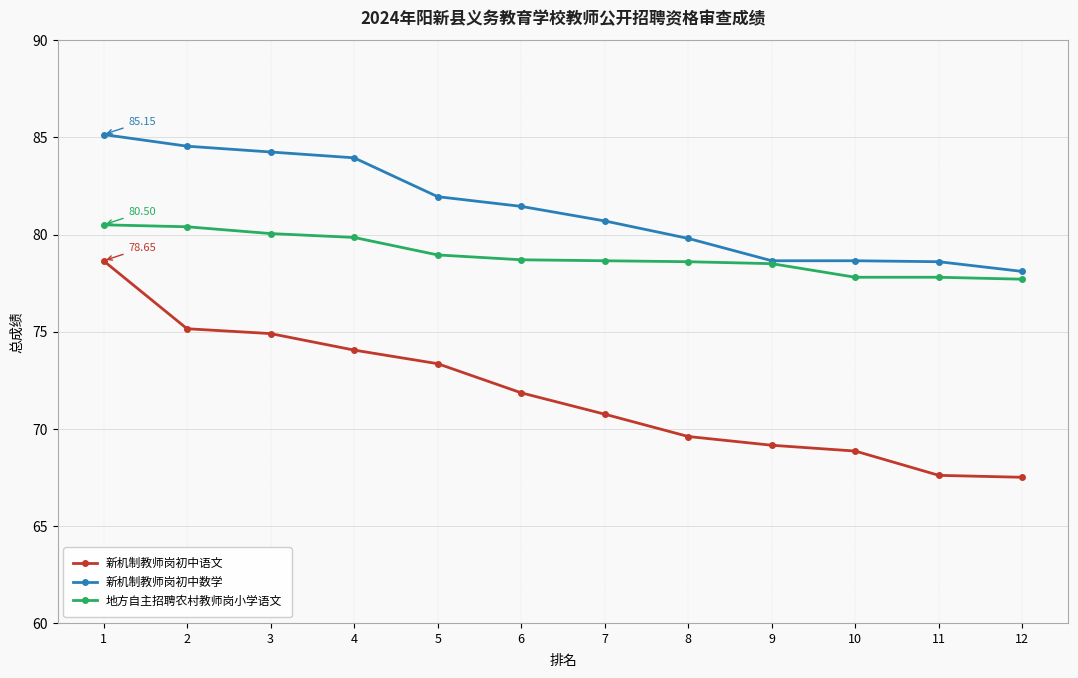

True or false: 新机制教师岗初中数学 and 新机制教师岗初中语文 cross at least once.

False